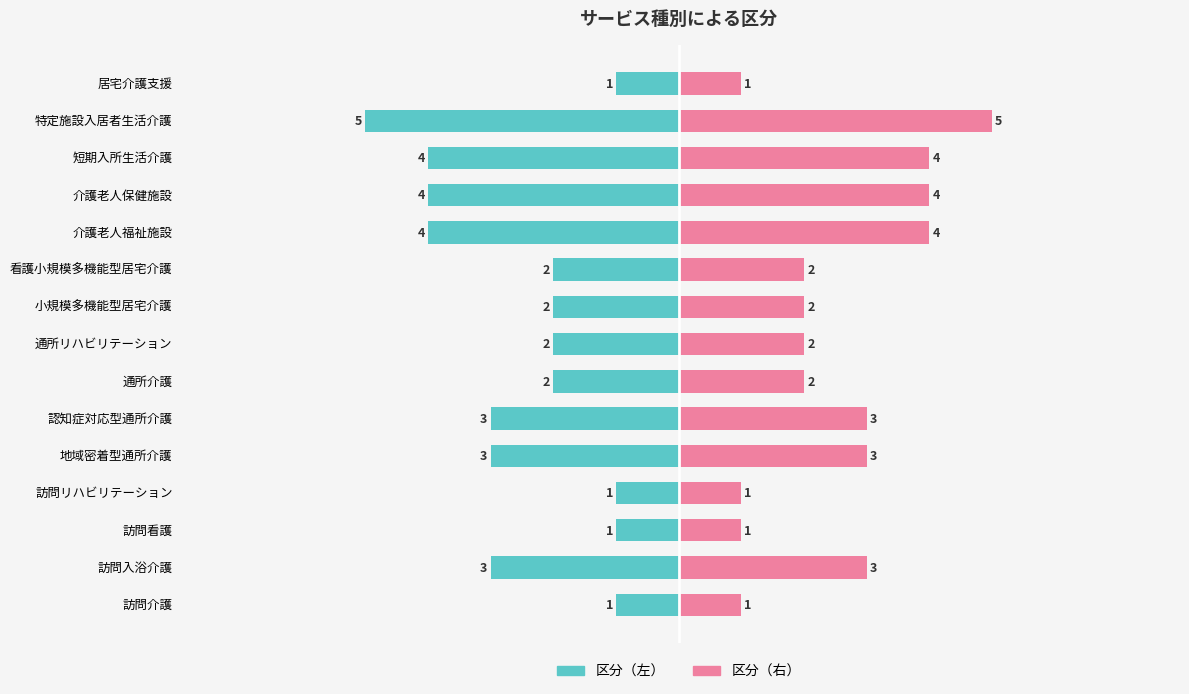

What is the value of the 区分（左） bar at the 1st from the left?

-1